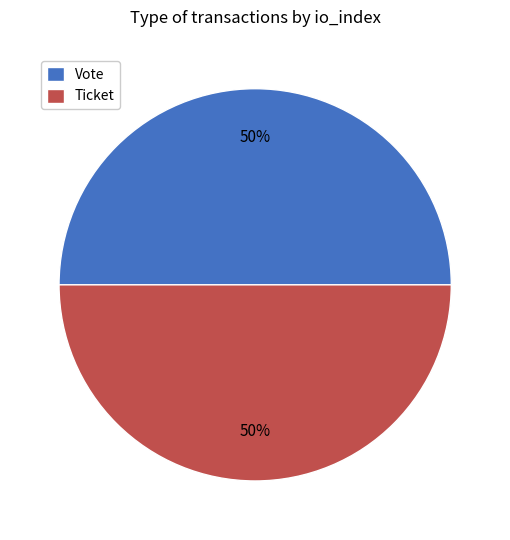

To the nearest percent, what is the average slice percentage?

50%